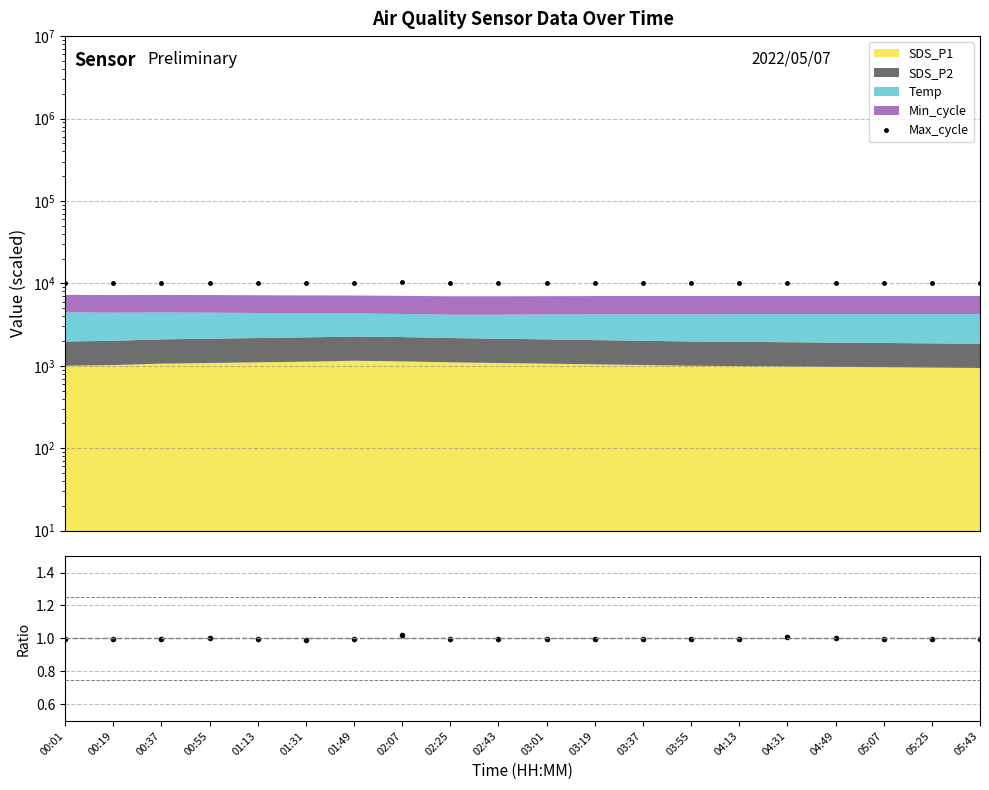

True or false: Max/Samples ratio and Max_cycle intersect in this chart.

False